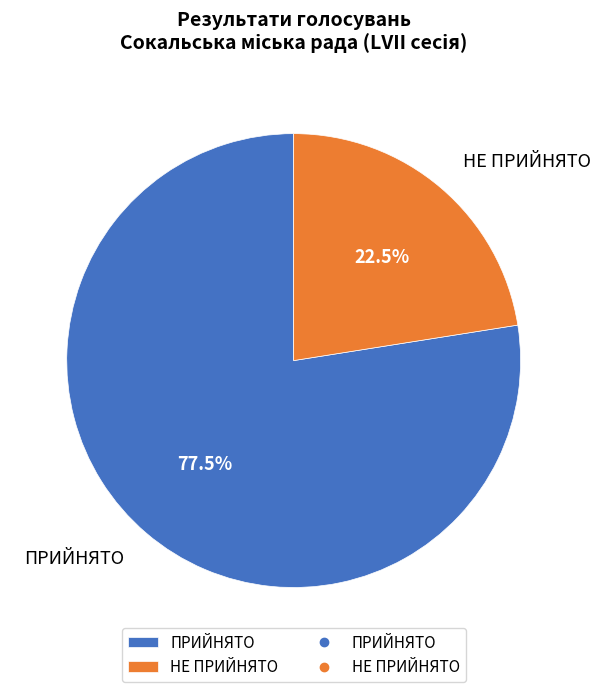

Do ПРИЙНЯТО and НЕ ПРИЙНЯТО together represent more than half of the pie?

Yes